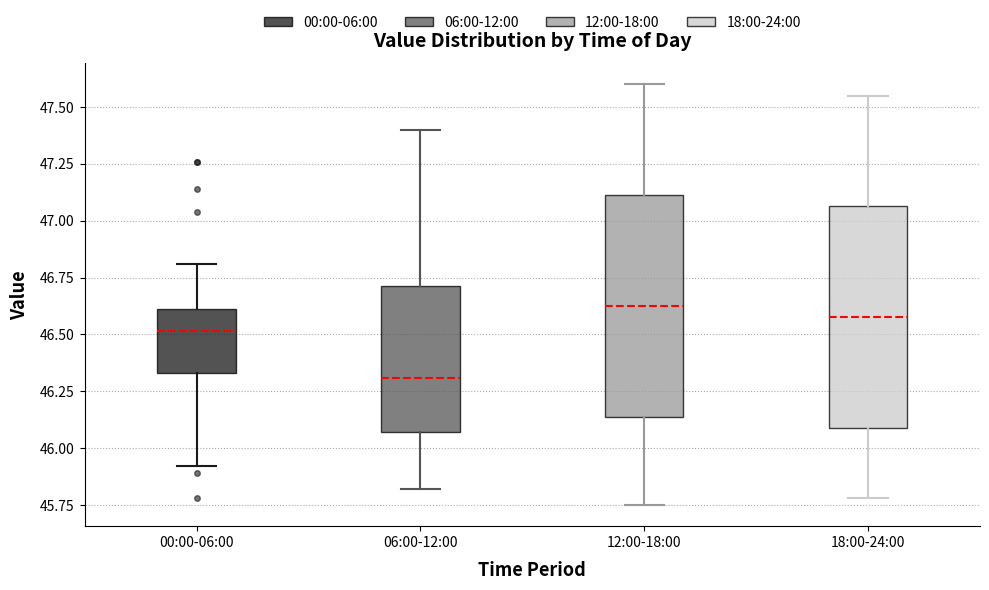

Where is the upper edge of the box for 06:00-12:00 on the y-axis? The values are not printed on the chart, so give them approximately, as read against the axis.

46.70